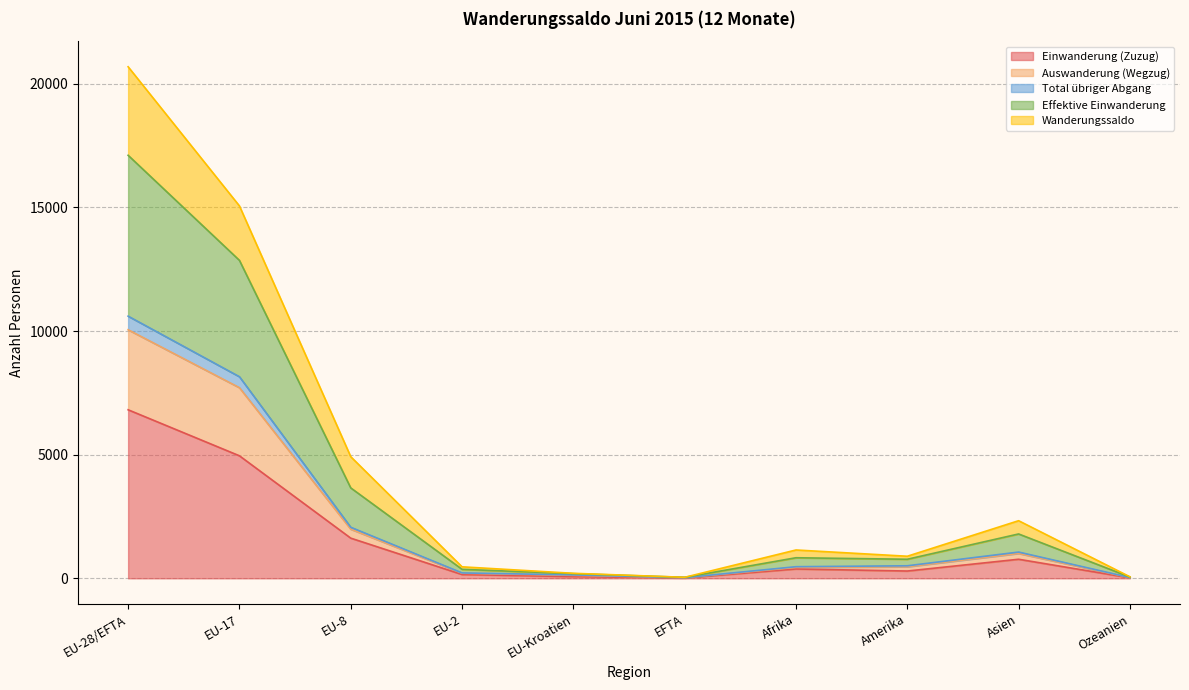

What is the spread (max minus min) of values at EFTA?

27